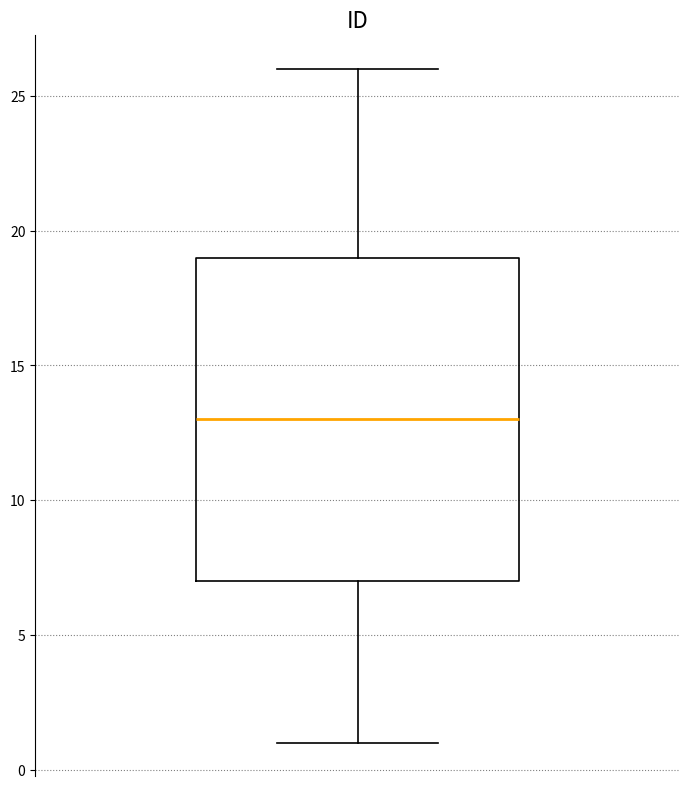

Transcribe this box plot: give where the median line is, the range the box spans, and where the two whiskers end, as read against the y-axis. The values are not printed on the chart, so give them approximately, as read against the axis.

median 13, box 7 to 19, whiskers 1 to 26